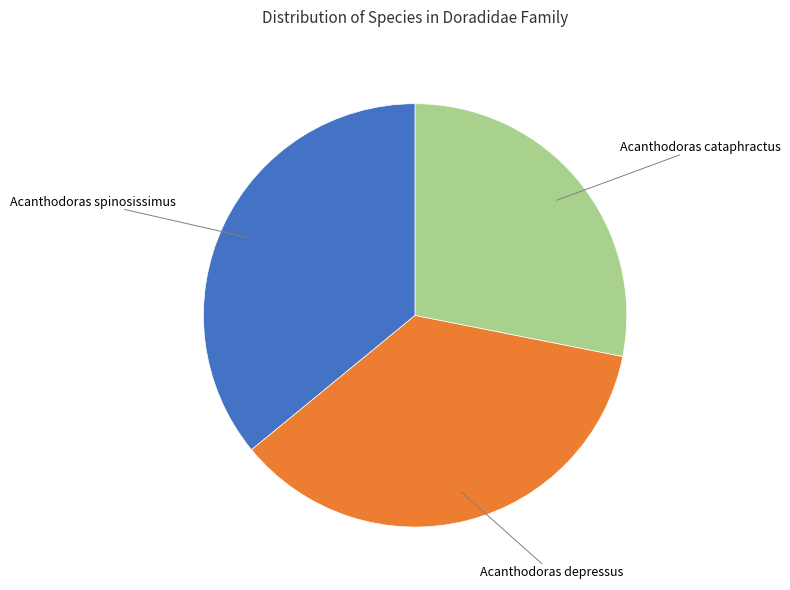

Does any single category account for the majority?

No